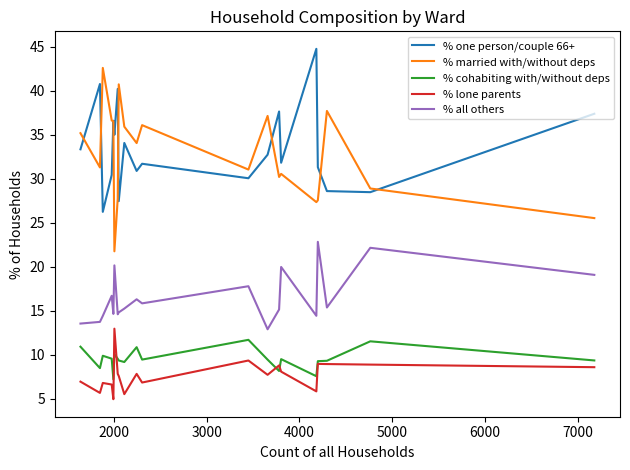

What is the greatest value displayed?

44.8